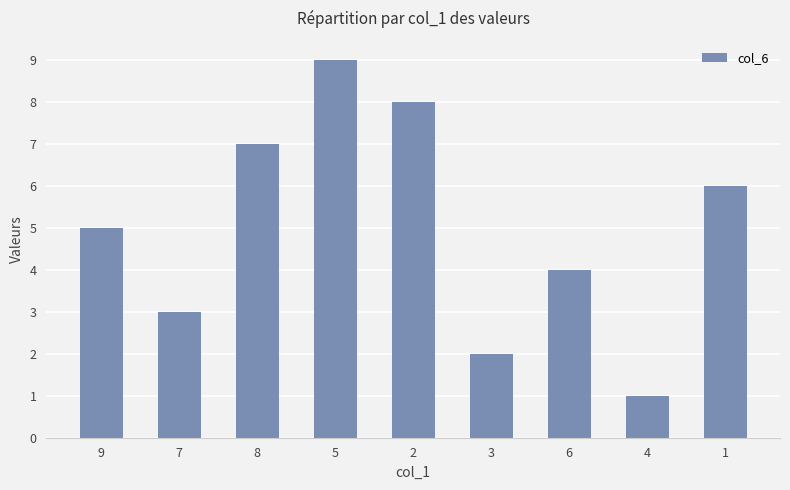

Where is the data nearest to the value 5?

9